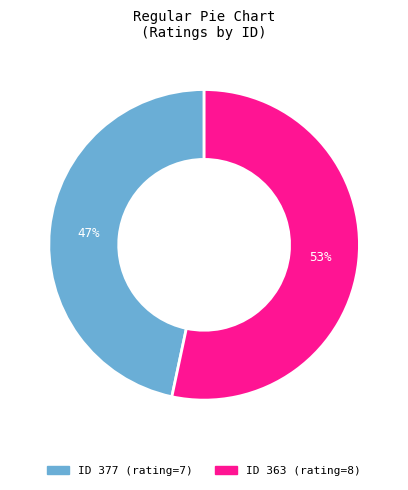

Is there any slice that represents more than half of the pie?

Yes